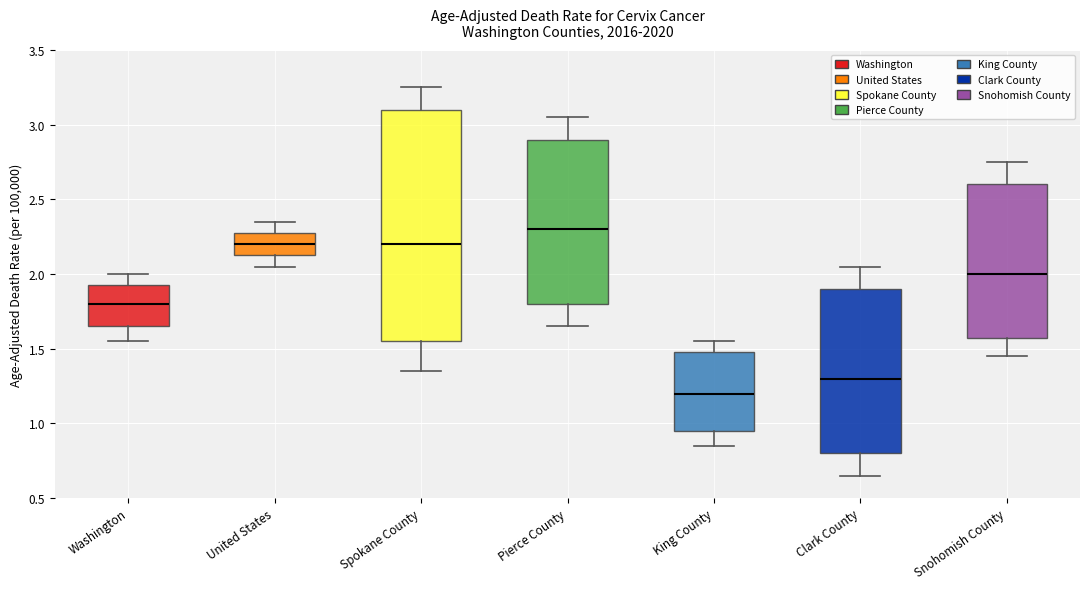

Reading left to right, transcribe this box plot: for each box, give where its median line is, the range the box spans, and where its two whiskers end, as read against the y-axis. The values are not printed on the chart, so give them approximately, as read against the axis.

Washington: median 1.80, box 1.65 to 1.95, whiskers 1.55 to 2.00
United States: median 2.20, box 2.15 to 2.30, whiskers 2.05 to 2.35
Spokane County: median 2.20, box 1.55 to 3.10, whiskers 1.35 to 3.25
Pierce County: median 2.30, box 1.80 to 2.90, whiskers 1.65 to 3.05
King County: median 1.20, box 0.95 to 1.50, whiskers 0.85 to 1.55
Clark County: median 1.30, box 0.80 to 1.90, whiskers 0.65 to 2.05
Snohomish County: median 2.00, box 1.60 to 2.60, whiskers 1.45 to 2.75